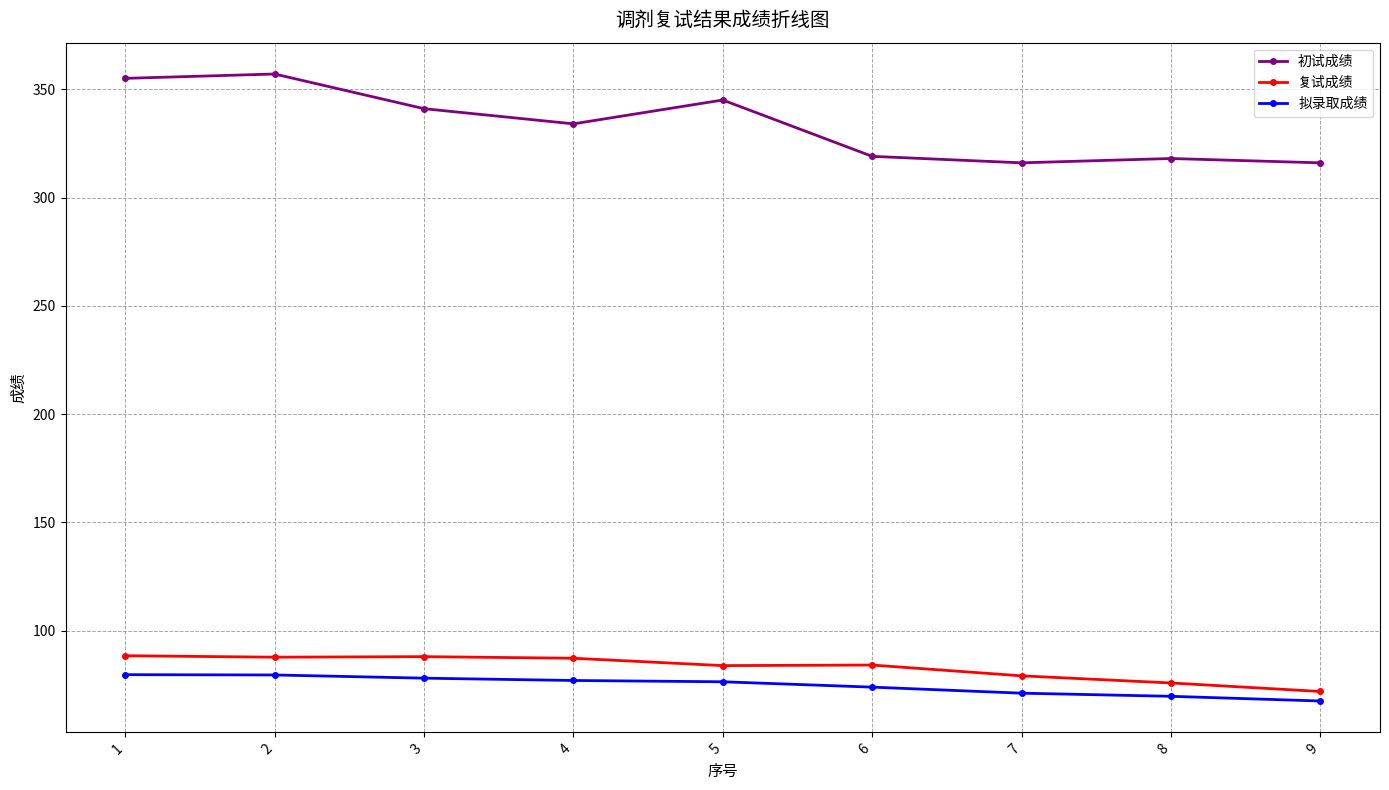

How many series are shown in this chart?

3